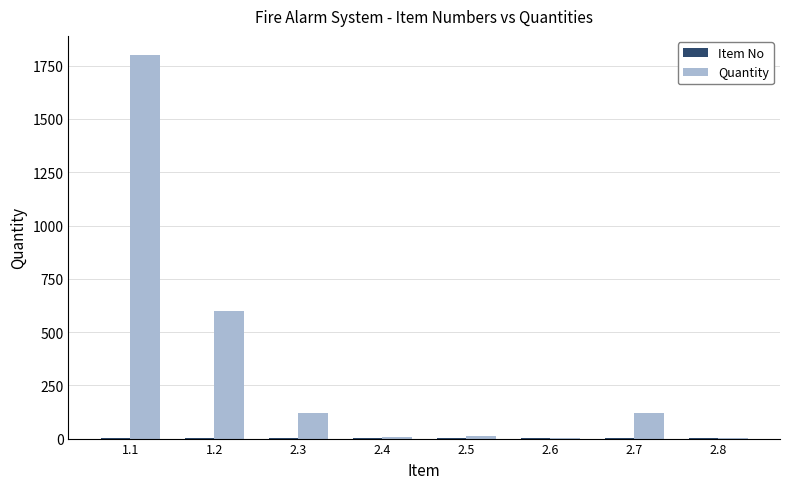

Where does the Quantity series first go above 120?

1.1